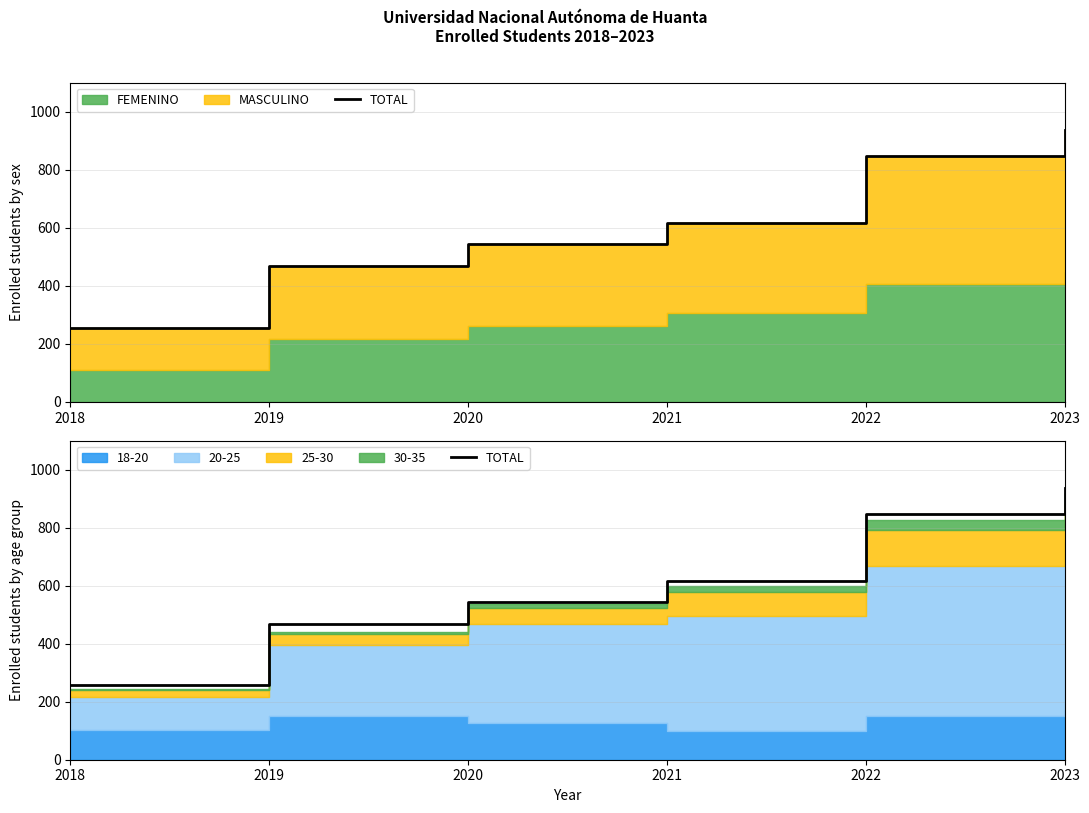

Rank the categories by value from lowest to highest.

2018, 2019, 2020, 2021, 2022, 2023